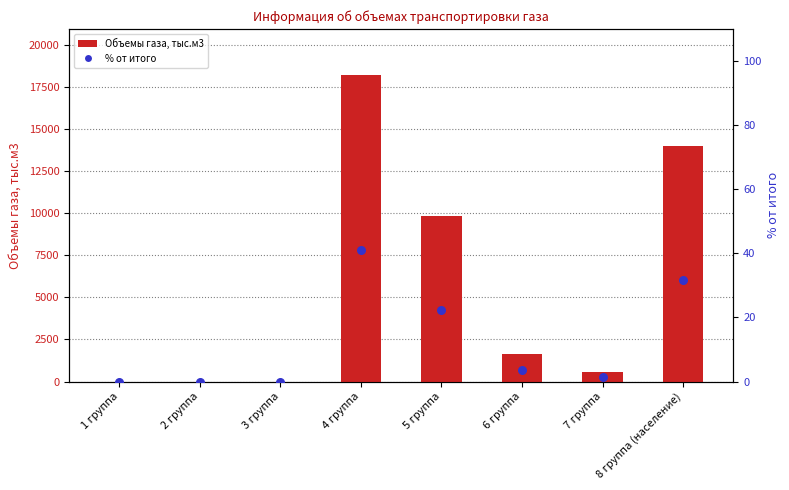

At which category is the sum across all series the highest?

4 группа